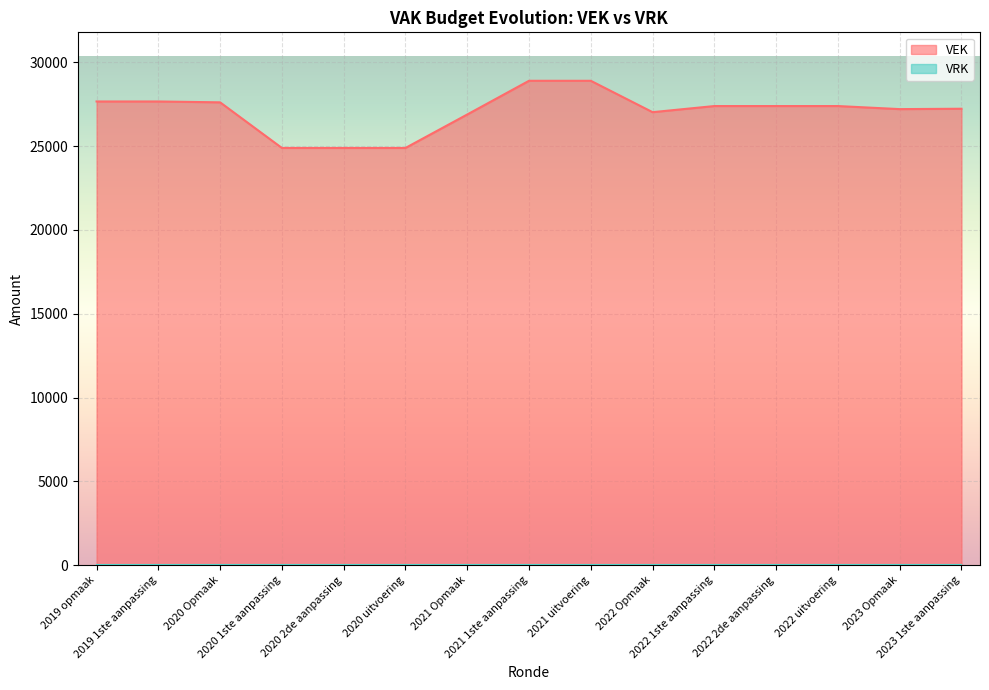

What is the value of the 14th point from the left?

27203